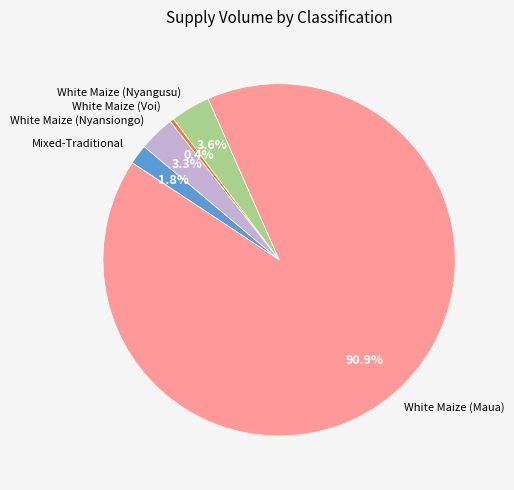

Which has a higher value, White Maize (Maua) or White Maize (Nyansiongo)?

White Maize (Maua)